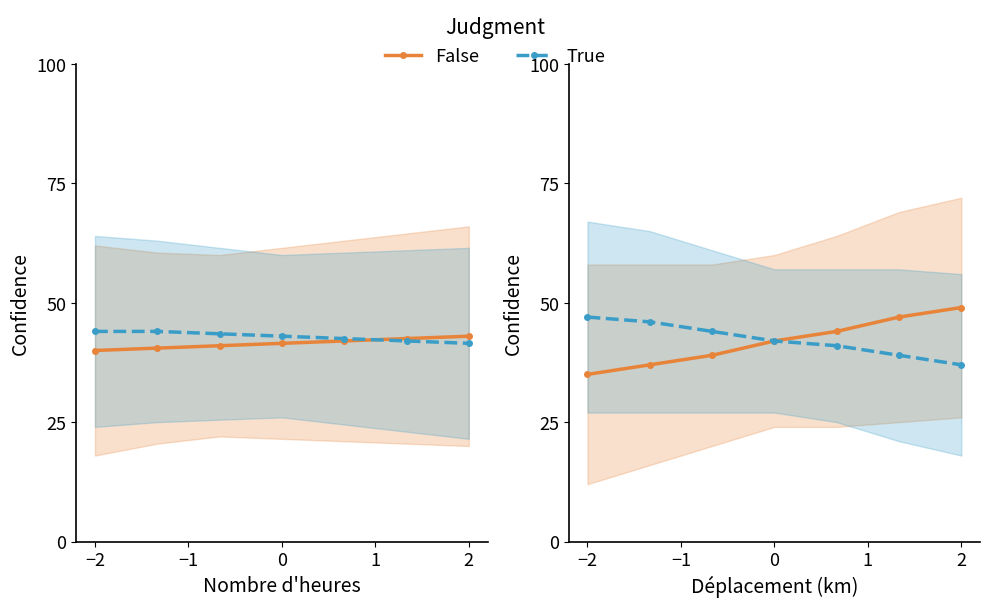

List the series in order of their overall mean, lowest first.

False, True